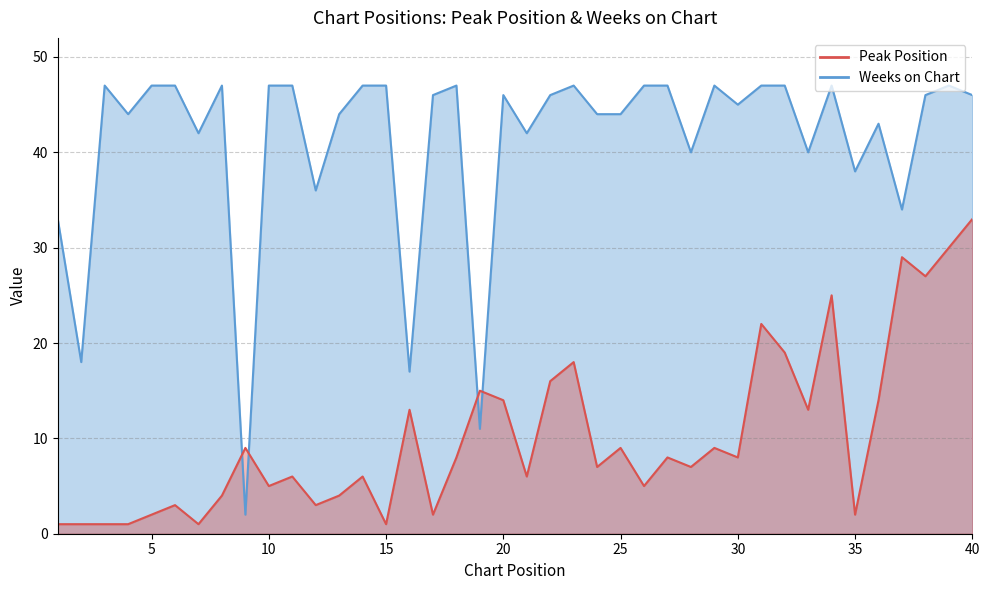

Where is the first local maximum for Peak Position?

6